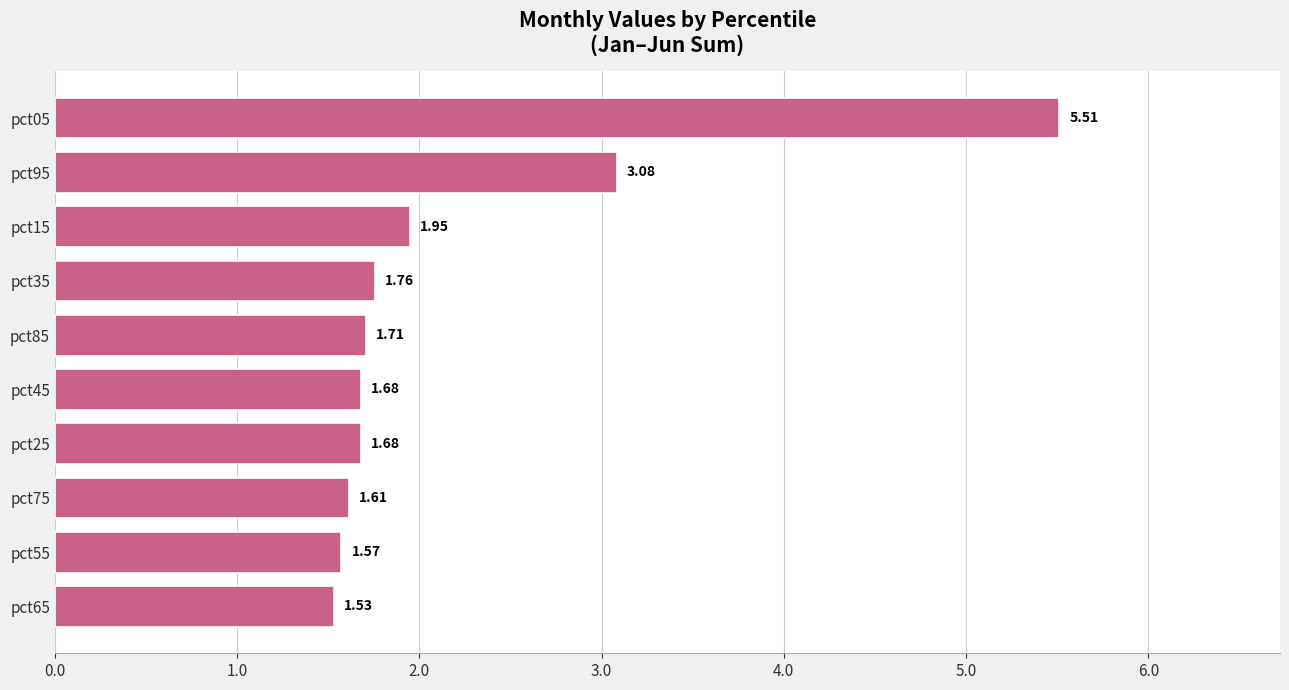

What is the difference between the maximum and second lowest values?

3.9